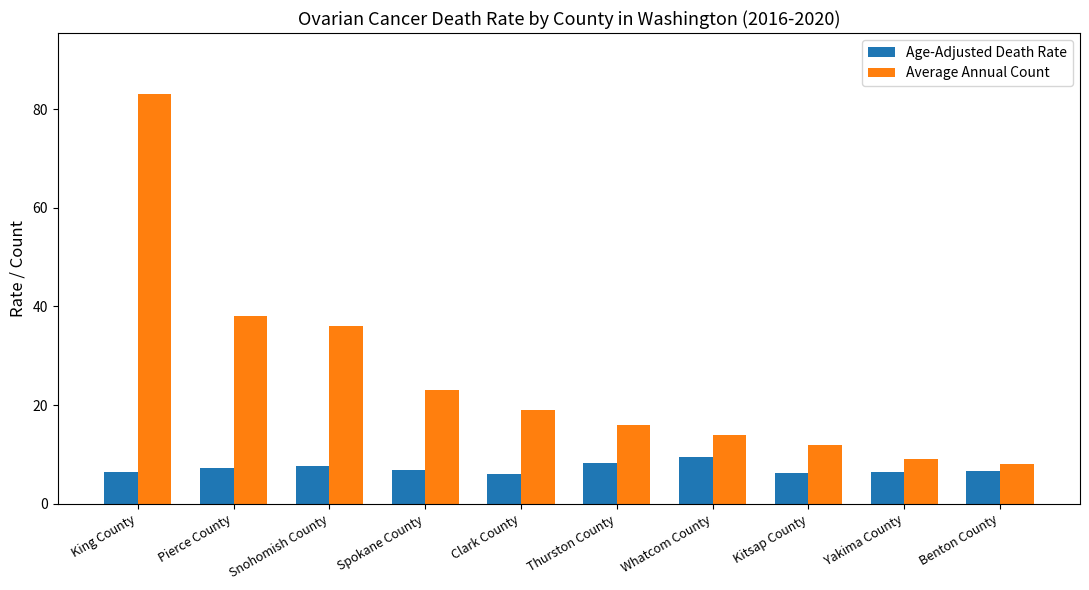

What is the sum of the Average Annual Count values at Yakima County and Snohomish County?

45.0